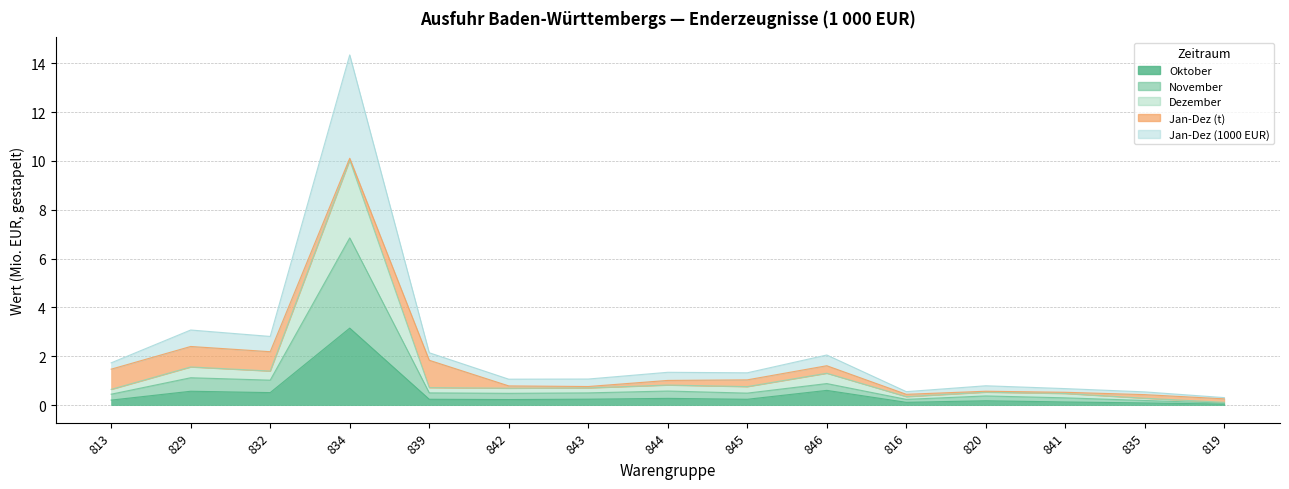

In Oktober, how many points are higher than both neighbors (excluding endpoints)?

5